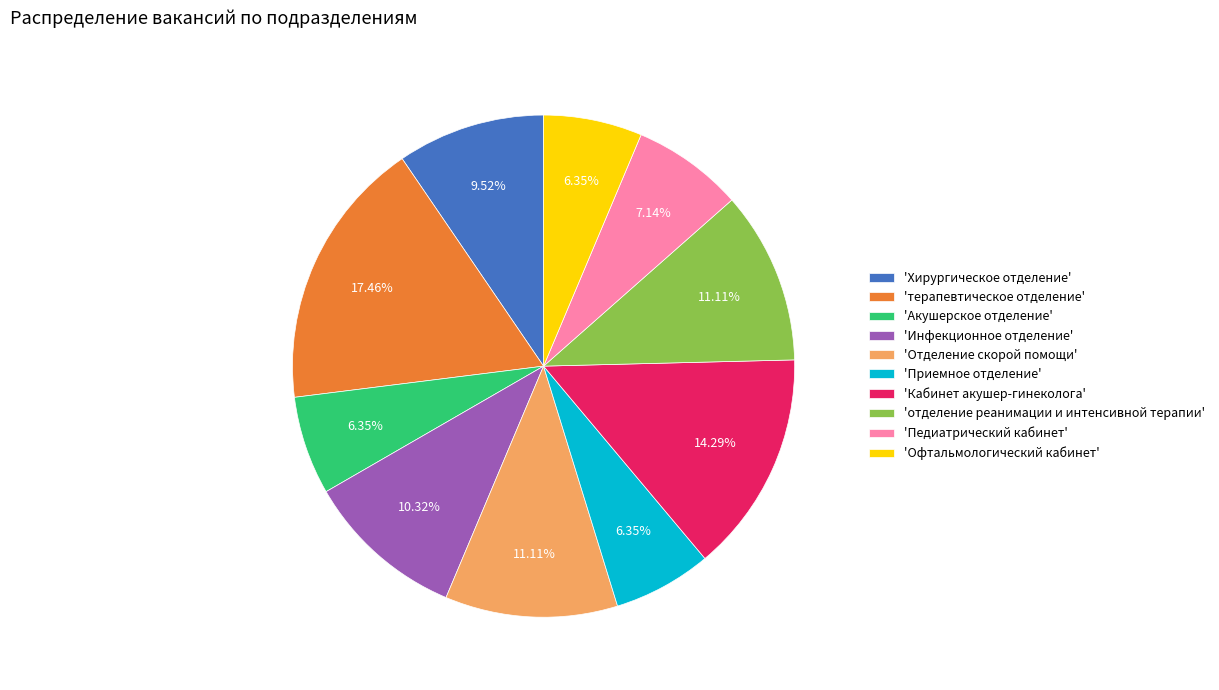

Approximately how many times larger is the value at 'Акушерское отделение' compared to 'Кабинет акушер-гинеколога'?

0.4